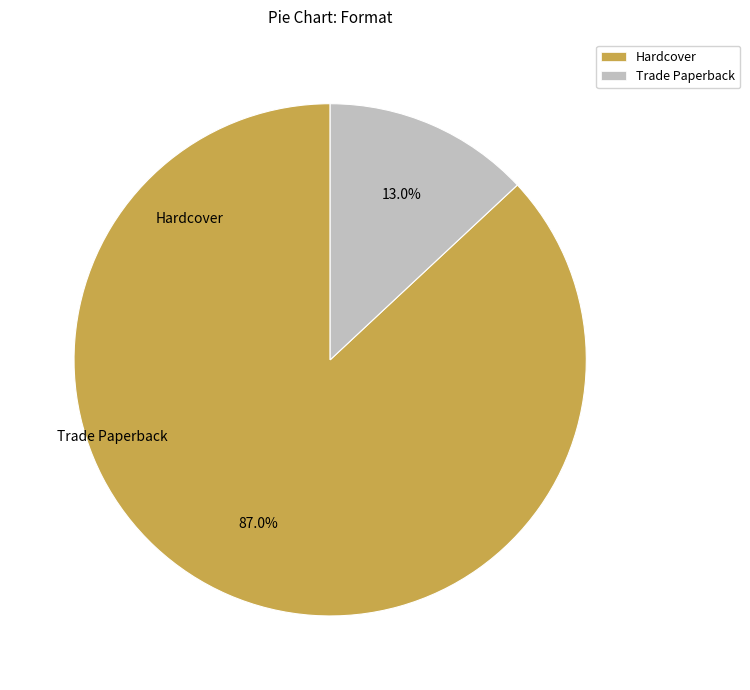

Does Trade Paperback represent more than half of the total?

No